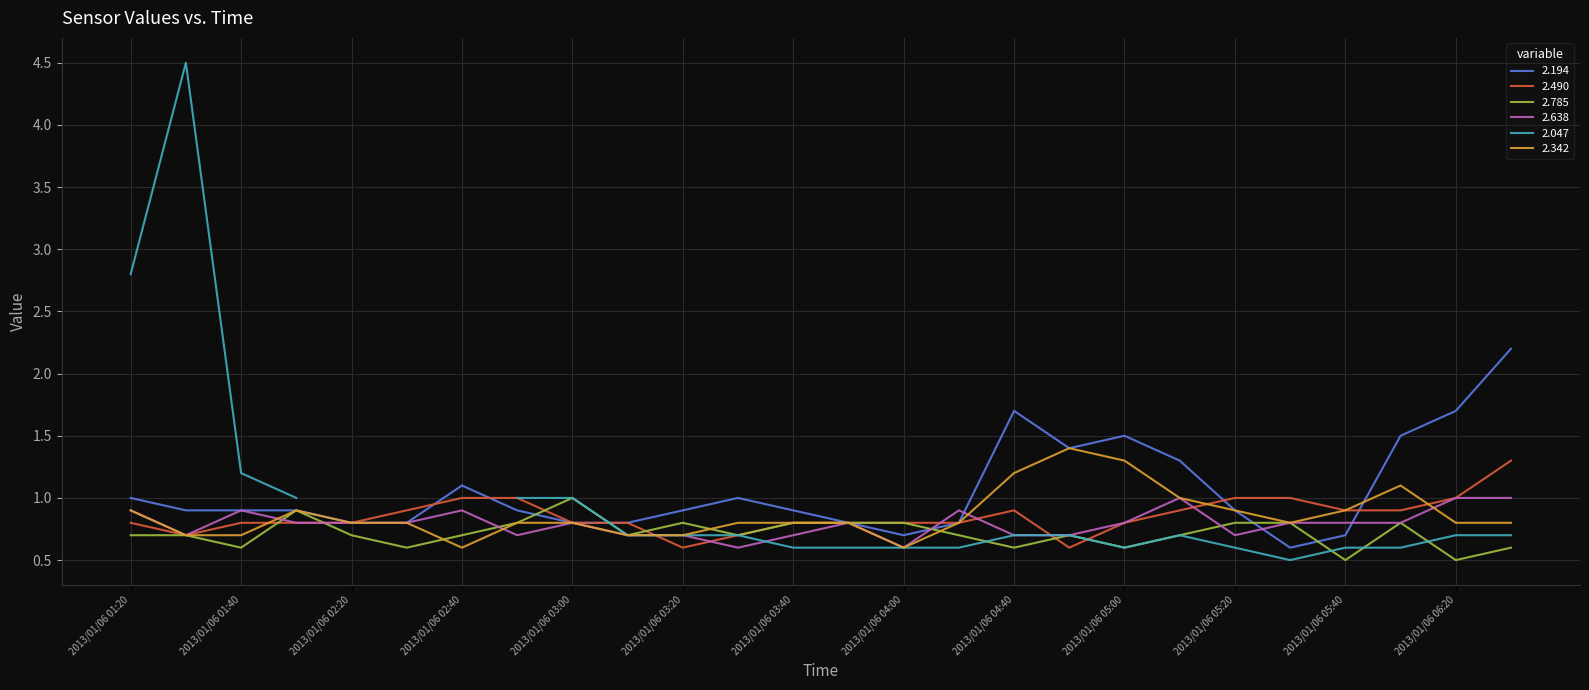

Does the chart display data point markers on the line(s)?

No